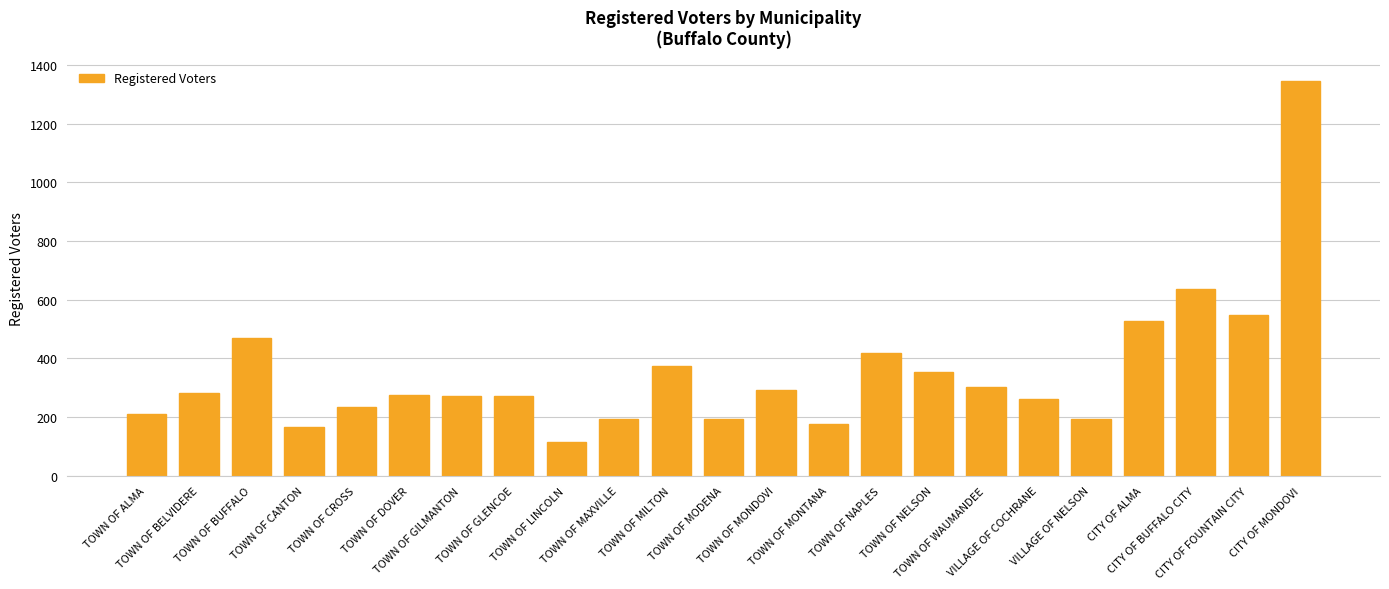

Is it true that the value at TOWN OF BELVIDERE is 282?

True